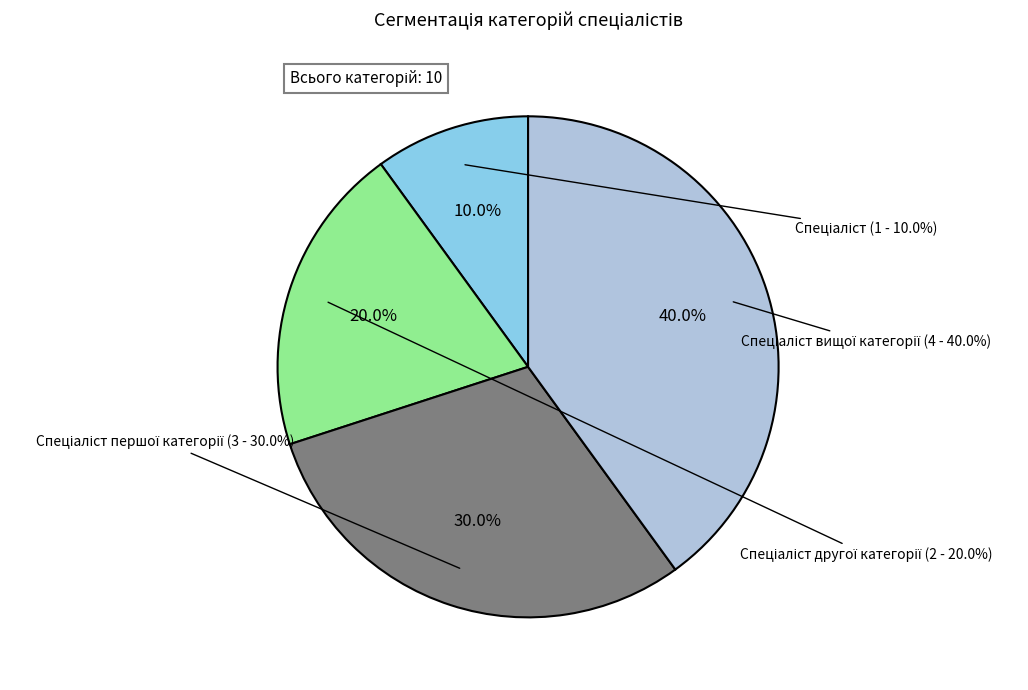

Does Спеціаліст account for over 50% of the chart?

No